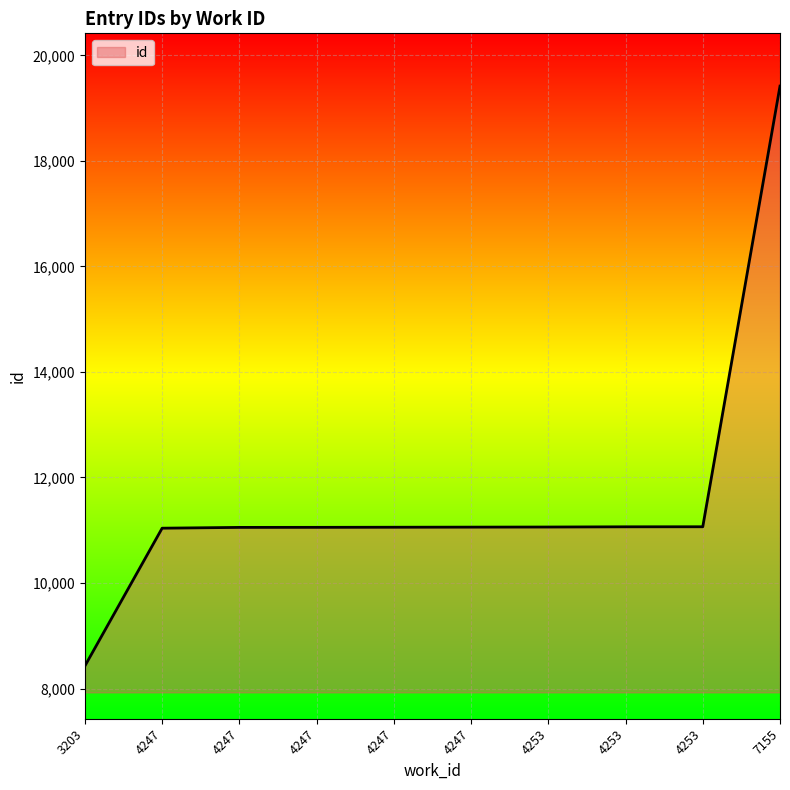

Rank the categories by value from highest to lowest.

7155, 4253, 4253, 4253, 4247, 4247, 4247, 4247, 4247, 3203